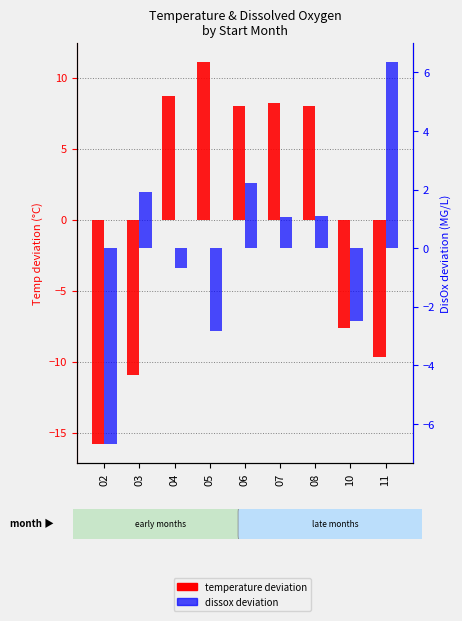

Which has a higher value, 02 or 03?

03